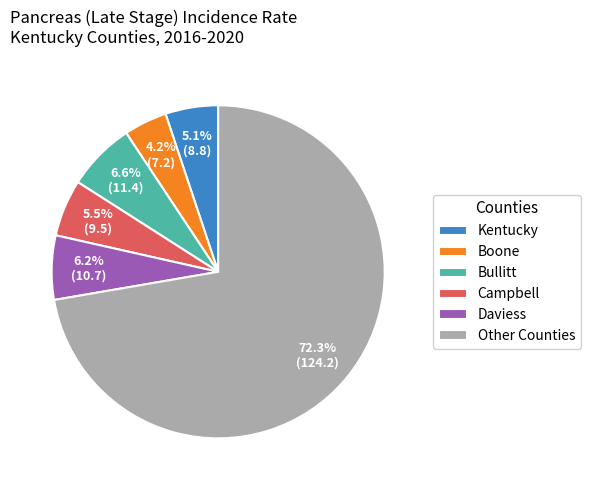

Which category has the biggest portion of the pie?

Other Counties